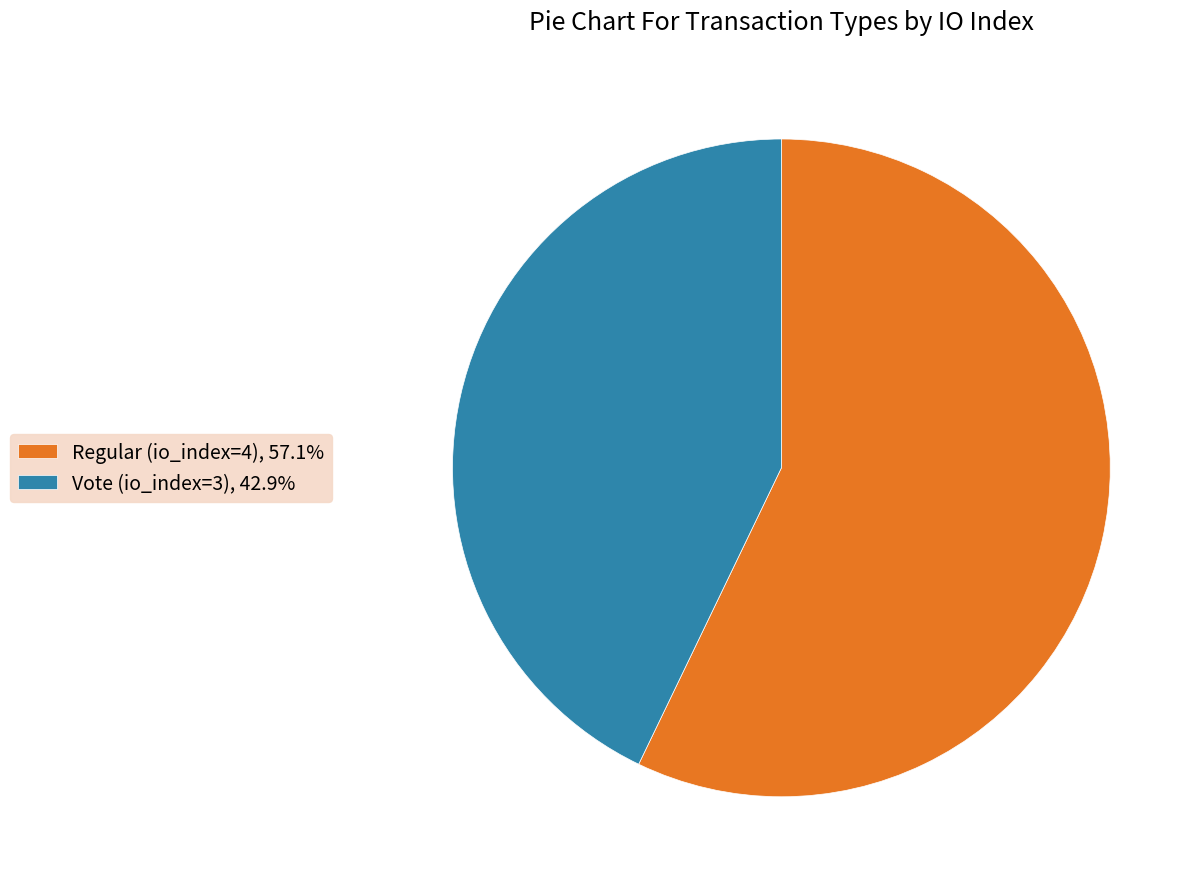

Which has a higher value, Vote (io_index=3) or Regular (io_index=4)?

Regular (io_index=4)